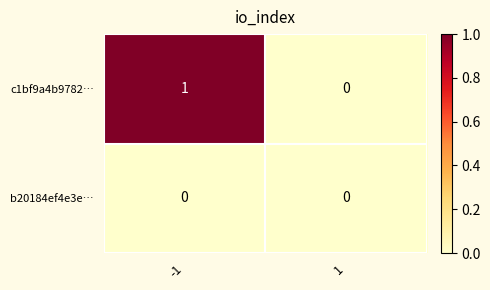

Rank the series by their maximum value, from lowest to highest.

b20184ef4e3e…, c1bf9a4b9782…